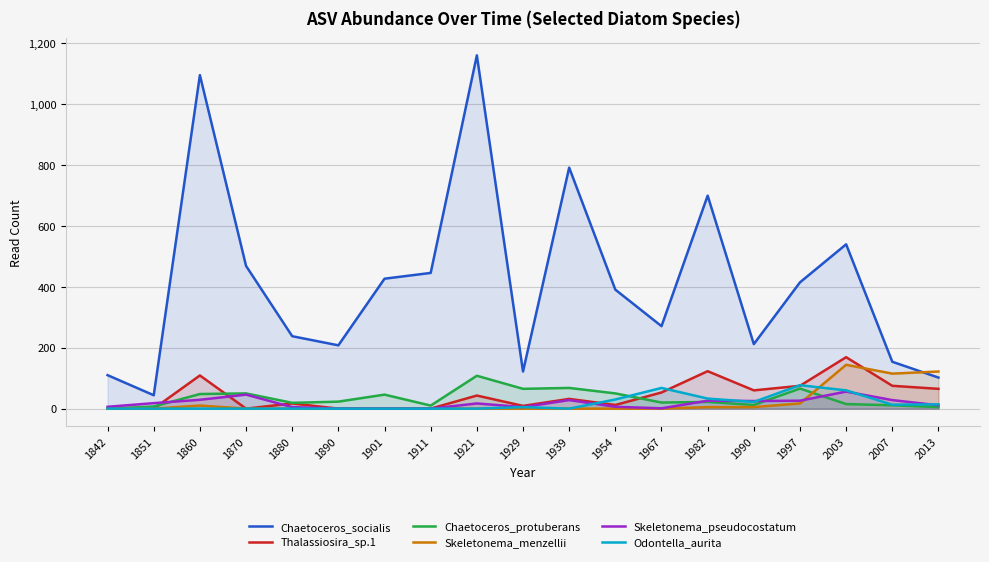

In Skeletonema_menzellii, how many points are higher than both neighbors (excluding endpoints)?

3